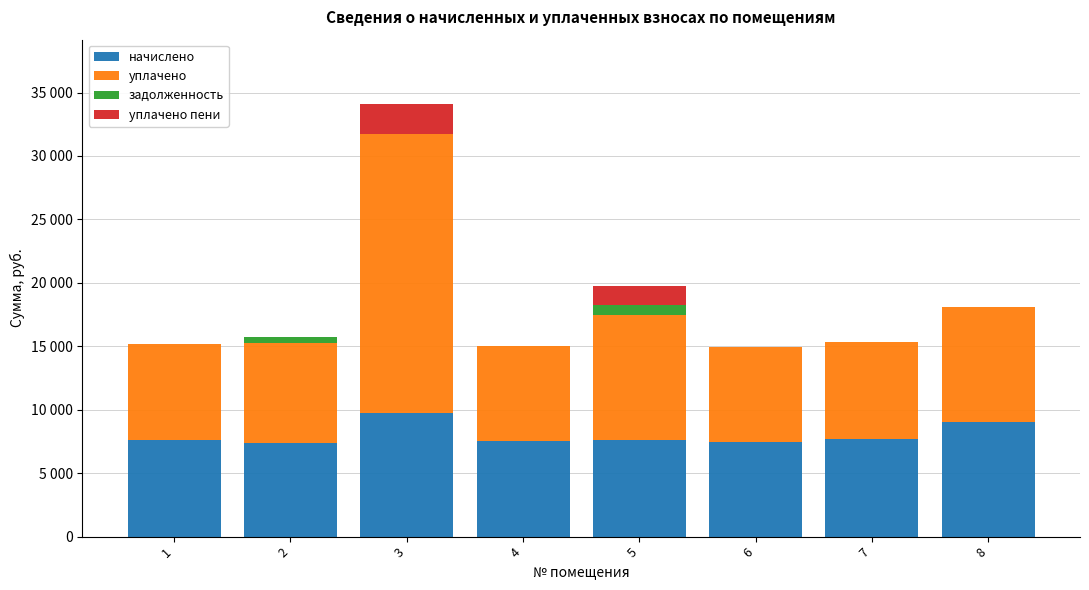

What are all the series names shown in the legend?

начислено, уплачено, задолженность, уплачено пени